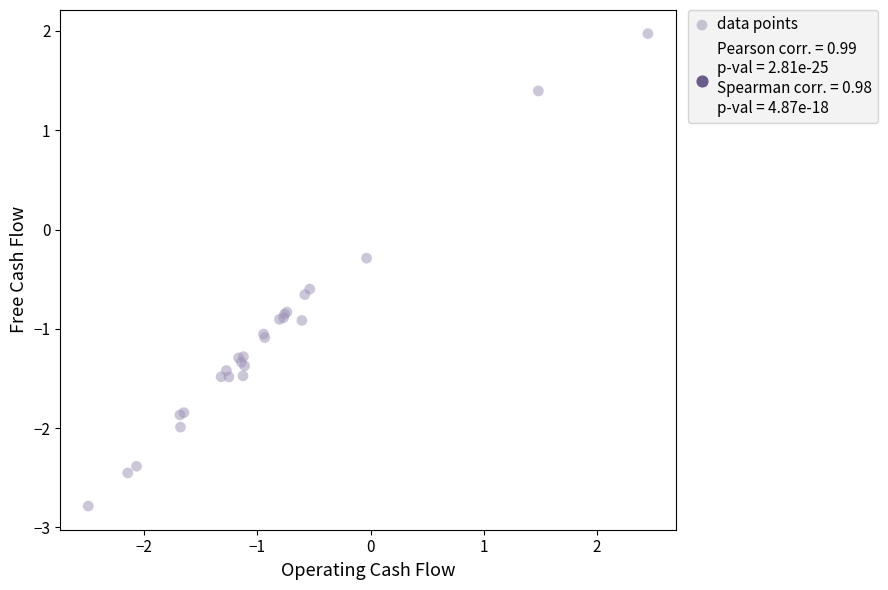

What Y value in the scatter plot is closest to 0?

-0.3